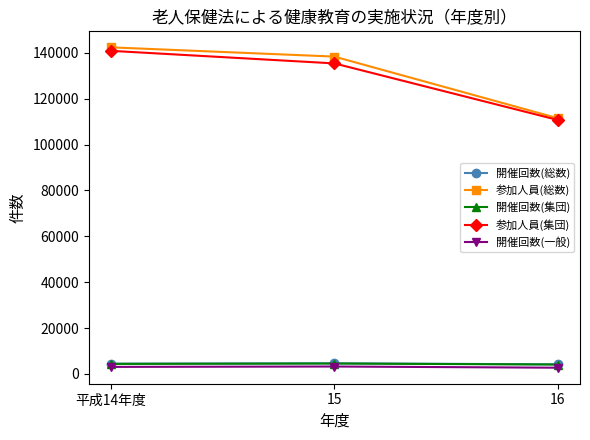

Count the 参加人員(総数) values in the range 111477 to 142366.

3